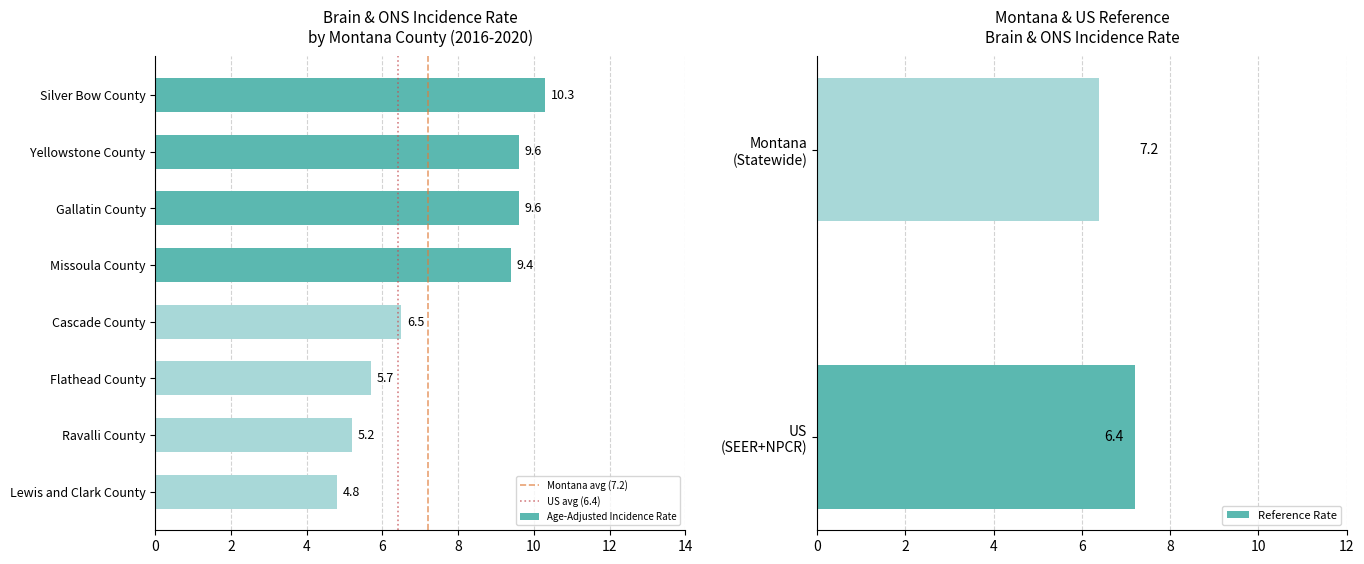

What is the change in value from Silver Bow County to Ravalli County?

-5.1